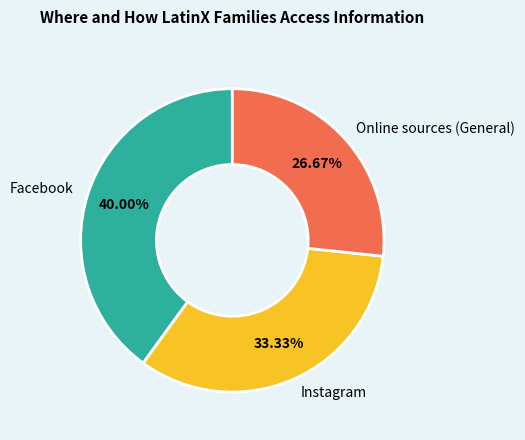

Is the sum of Instagram and Facebook greater than half?

Yes